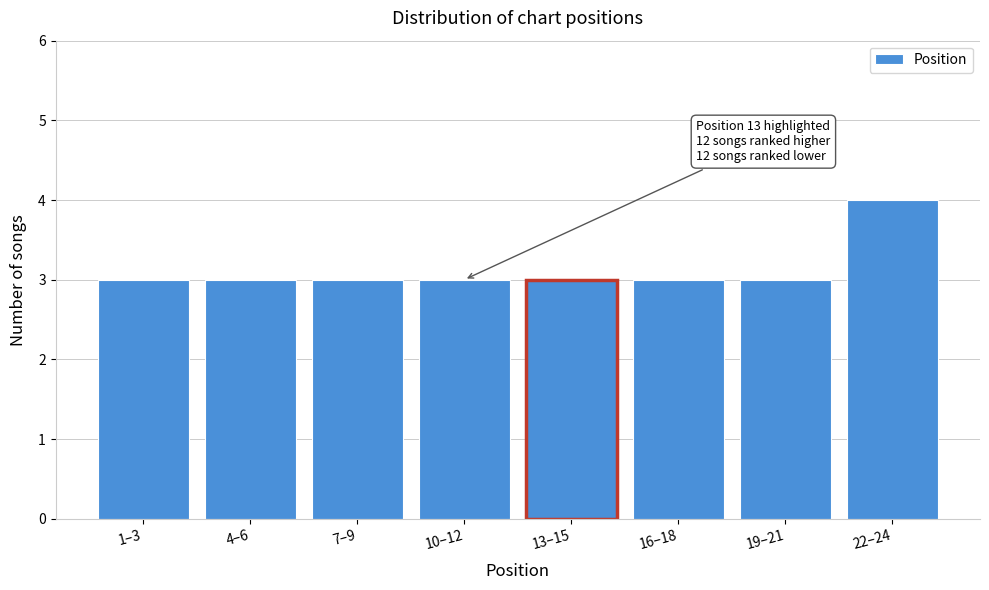

Reading left to right, transcribe all the data shown in this chart.

1–3=3	4–6=3	7–9=3	10–12=3	13–15=3	16–18=3	19–21=3	22–24=4